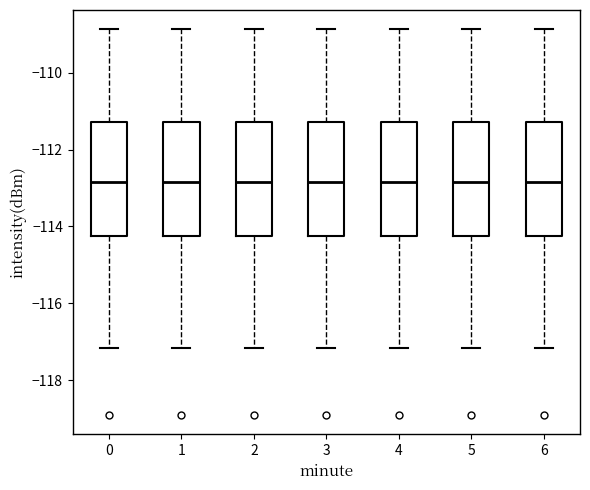

Reading left to right, read every box against the y-axis: the position of its median line, the range the box covers, and the ends of its whiskers. The values are not printed on the chart, so give them approximately, as read against the axis.

0: median -112.8, box -114.2 to -111.2, whiskers -117.2 to -108.8
1: median -112.8, box -114.2 to -111.2, whiskers -117.2 to -108.8
2: median -112.8, box -114.2 to -111.2, whiskers -117.2 to -108.8
3: median -112.8, box -114.2 to -111.2, whiskers -117.2 to -108.8
4: median -112.8, box -114.2 to -111.2, whiskers -117.2 to -108.8
5: median -112.8, box -114.2 to -111.2, whiskers -117.2 to -108.8
6: median -112.8, box -114.2 to -111.2, whiskers -117.2 to -108.8